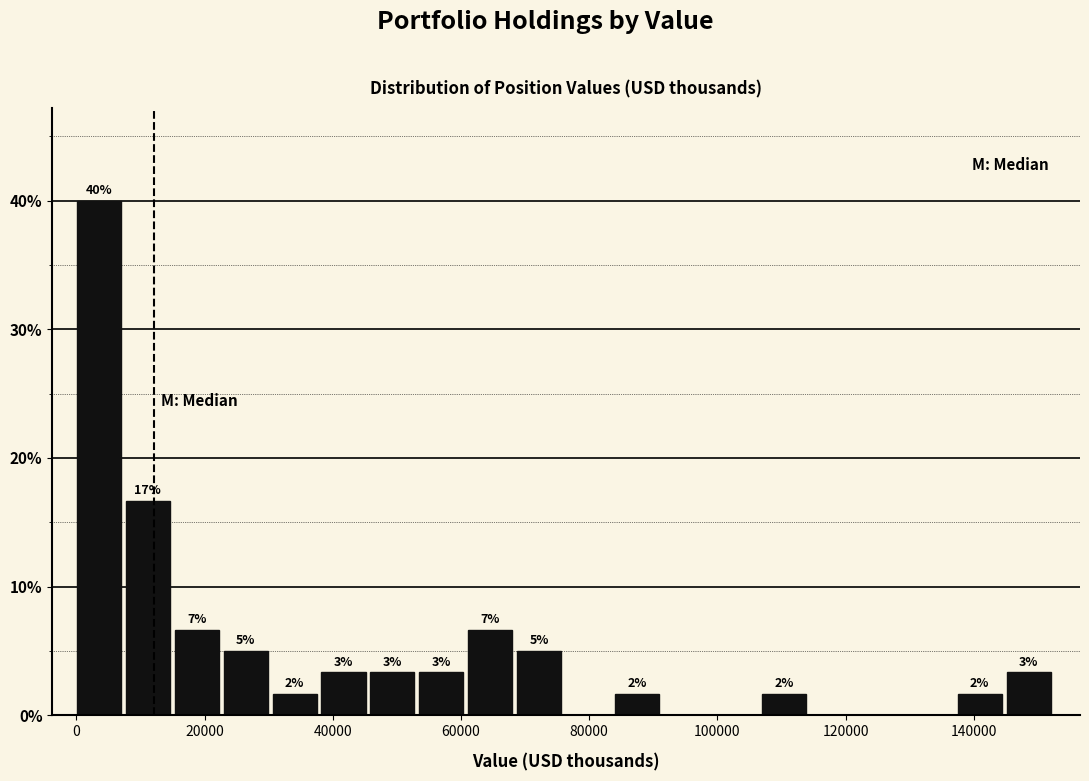

Read against the x-axis, roughly where is the centre of the tallest bar?

4000